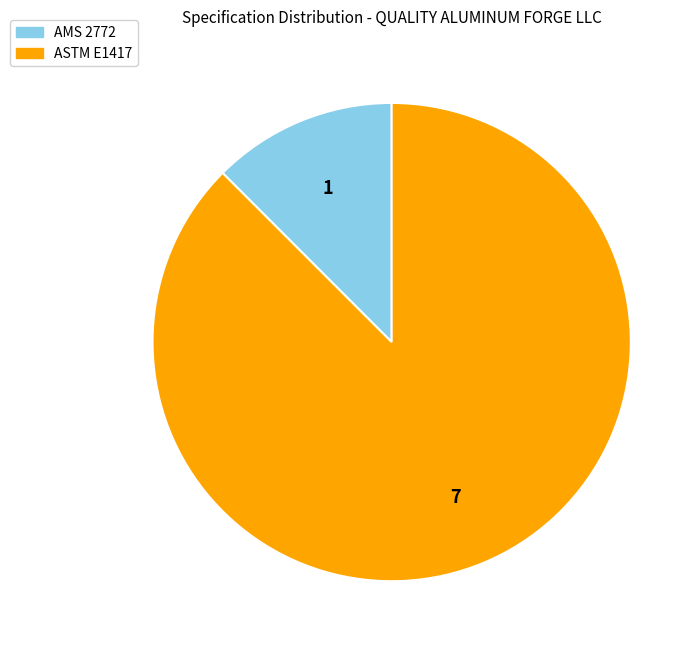

Which category has the smallest portion of the pie?

AMS 2772